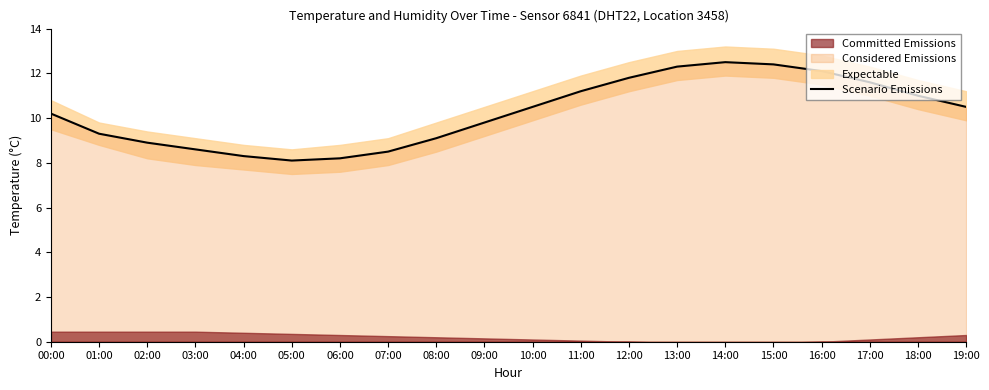

At which label does the data first exceed 10?

00:00